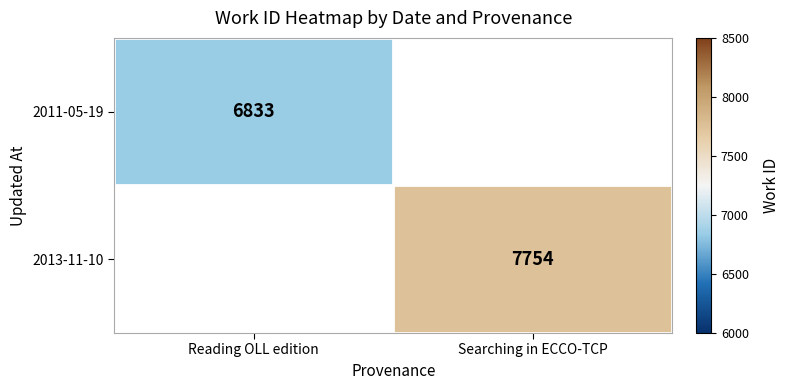

The value of 2011-05-19 at Reading OLL edition is 6833. True or false?

True